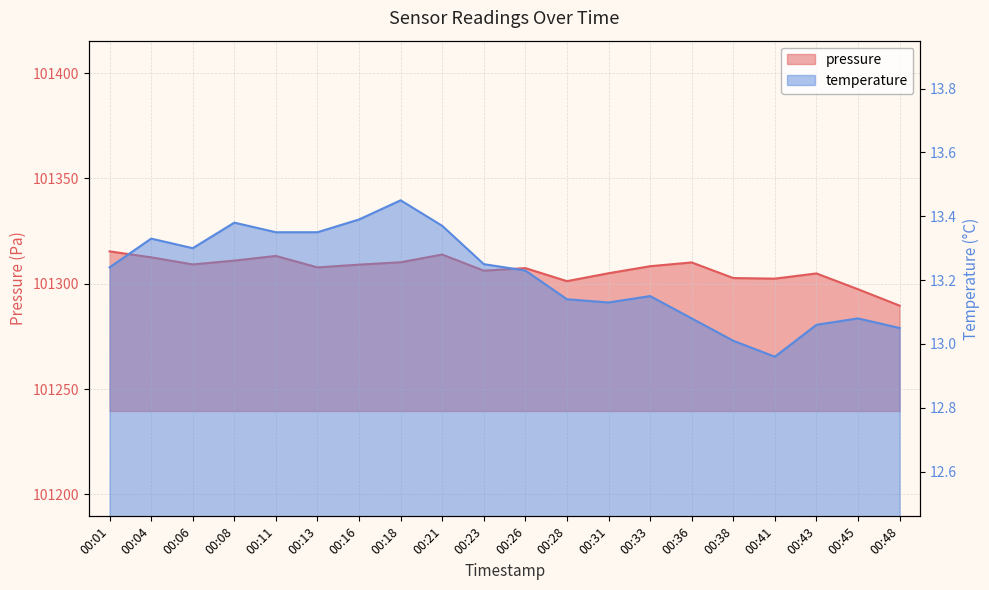

What is the maximum value for pressure?

101315.4